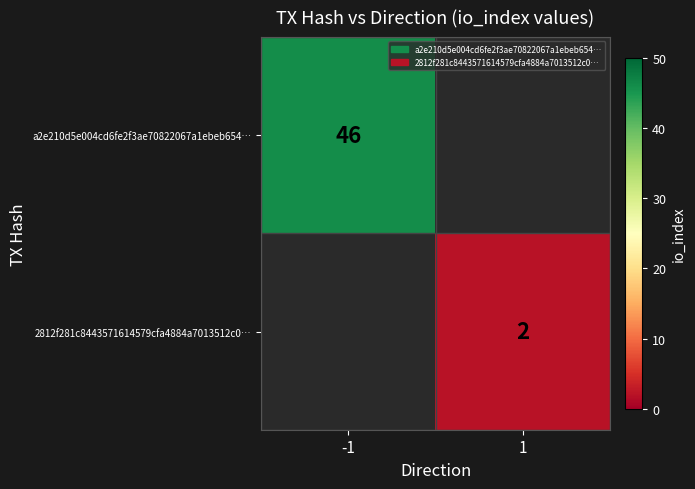

The value of a2e210d5e004cd6fe2f3ae70822067a1ebeb654… at -1 is 11. True or false?

False